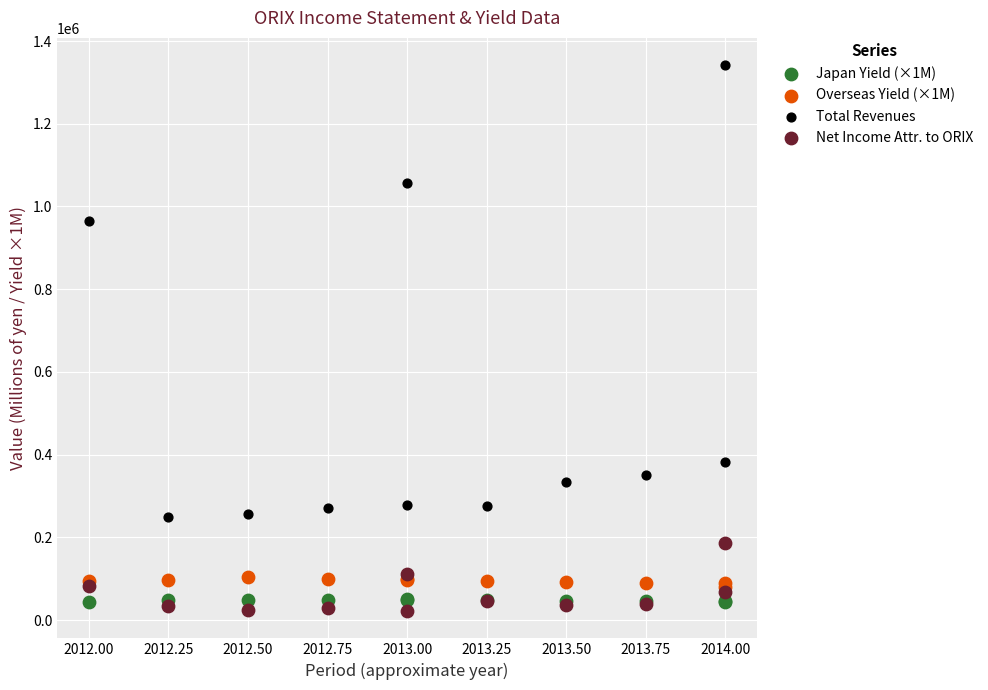

Across all series, what Y value is closest to 681710?

964779.0